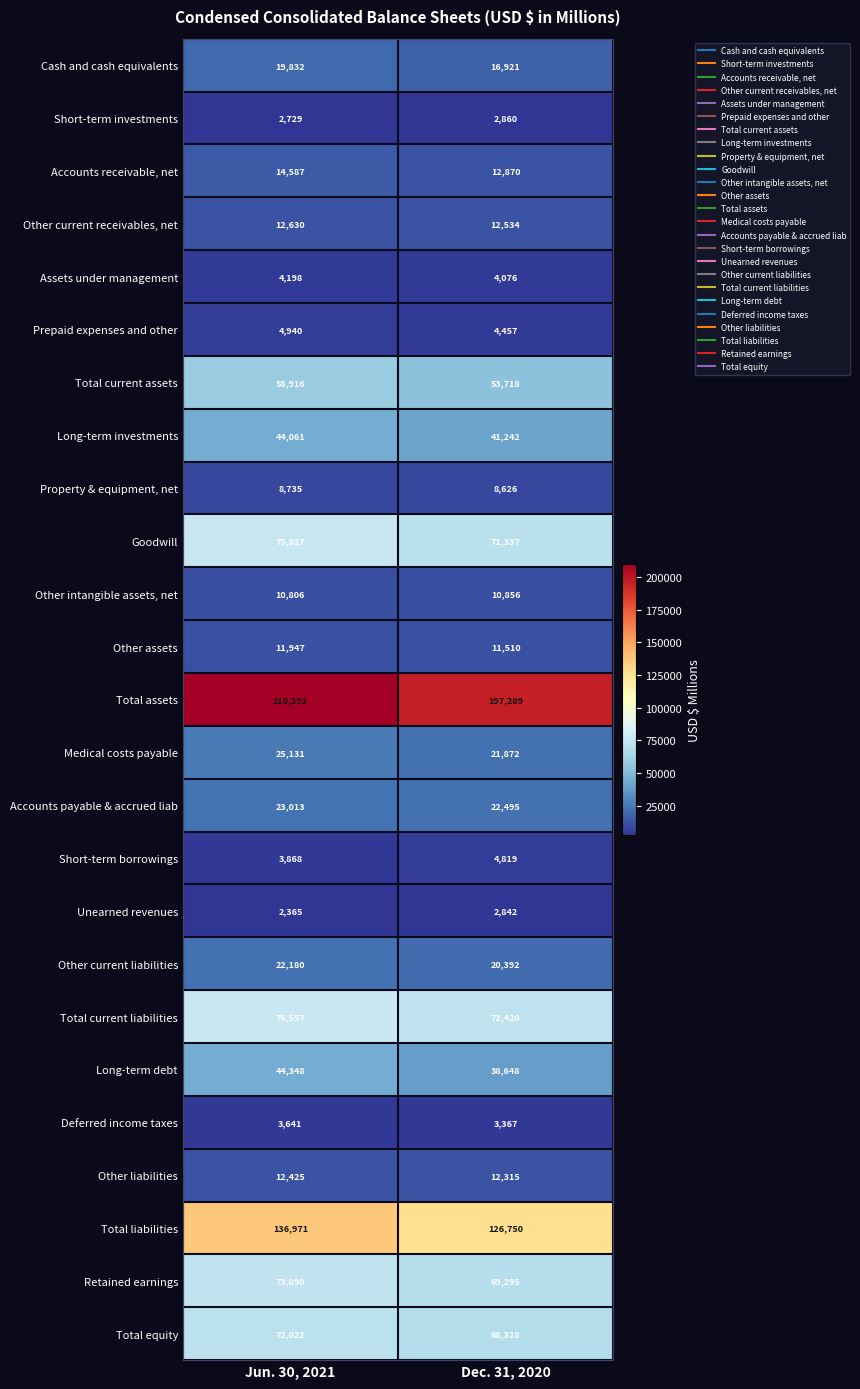

Which series has the largest total across all categories?

Total assets